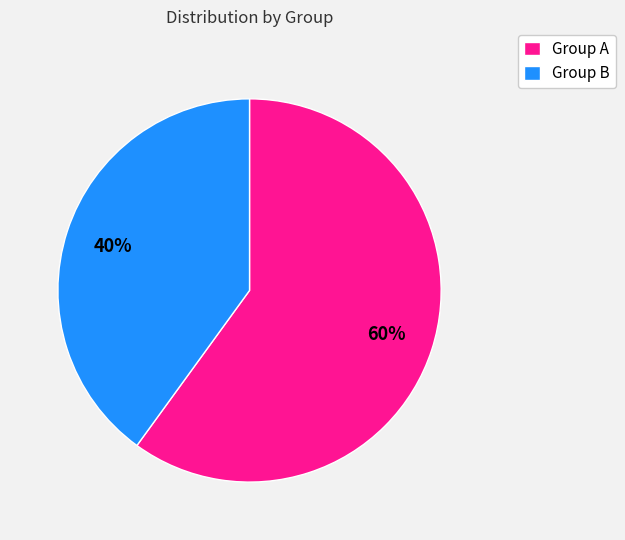

To the nearest percent, what percentage of the pie is Group A?

60%